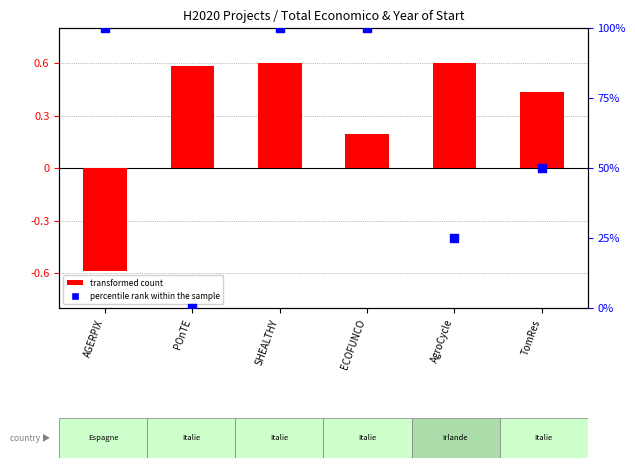

Which series has the largest Y range (max minus min)?

percentile rank within the sample